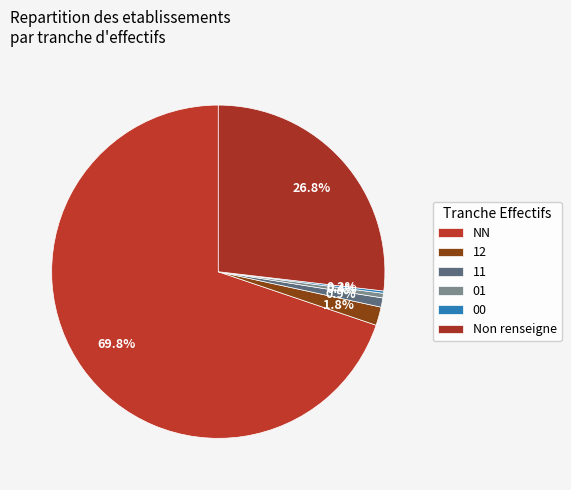

Combined, what portion of the pie is 11 and 00?

1.1%